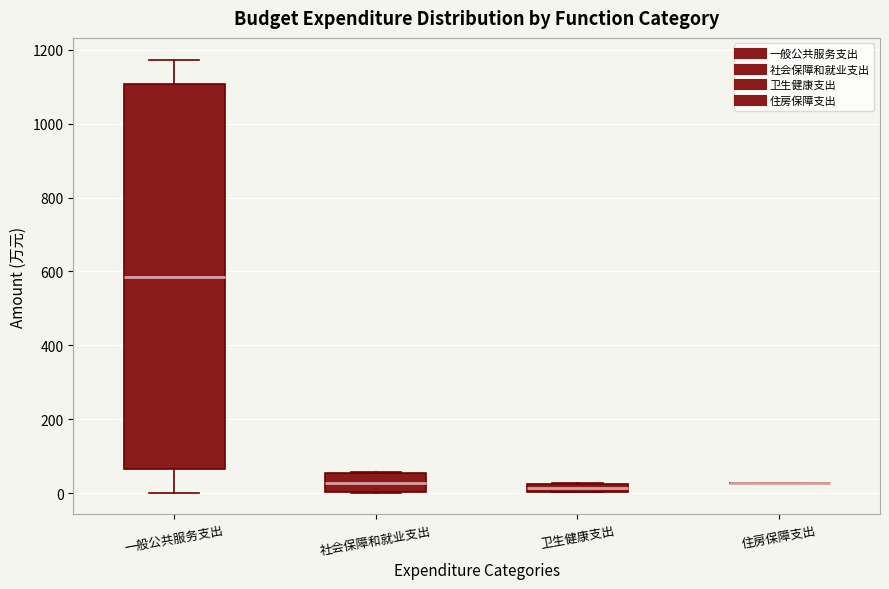

Which box is the tallest, from its lower edge to its upper edge?

一般公共服务支出